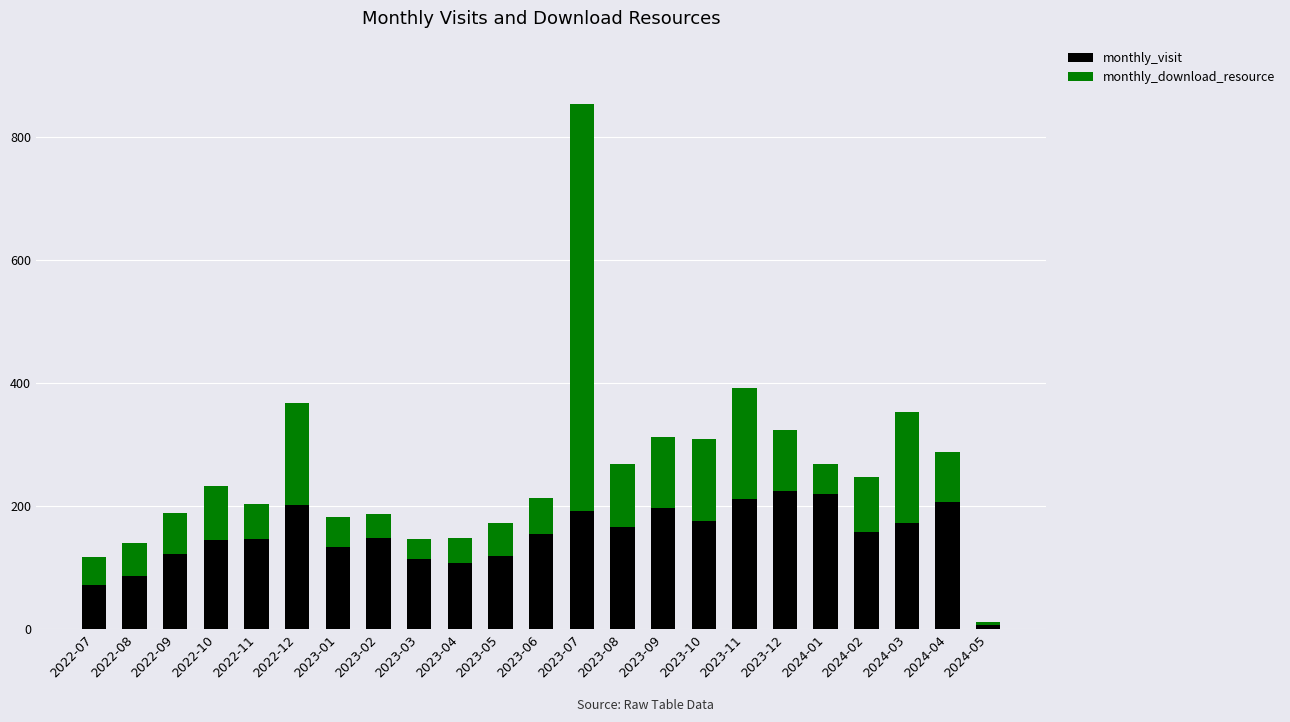

What is the maximum value for monthly_visit?

225